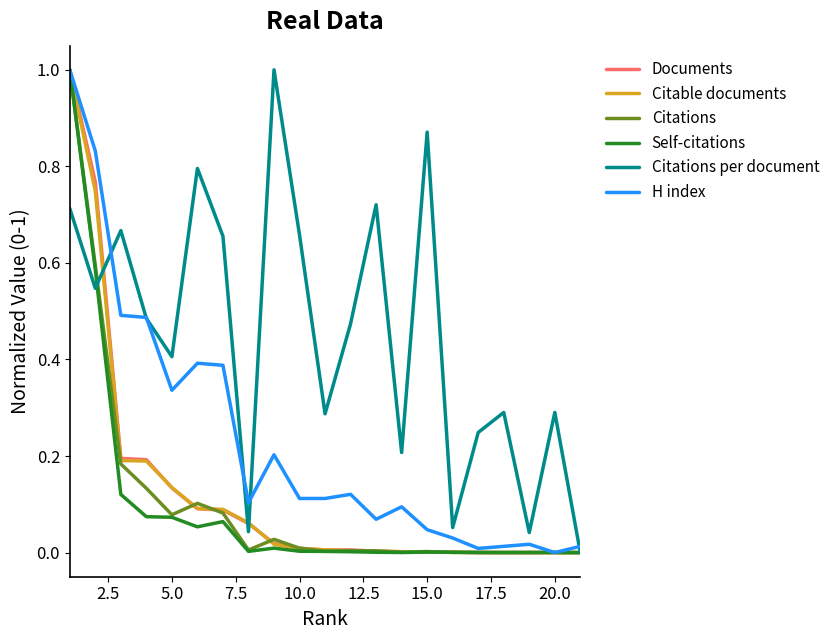

Which series has the largest total across all categories?

Citations per document